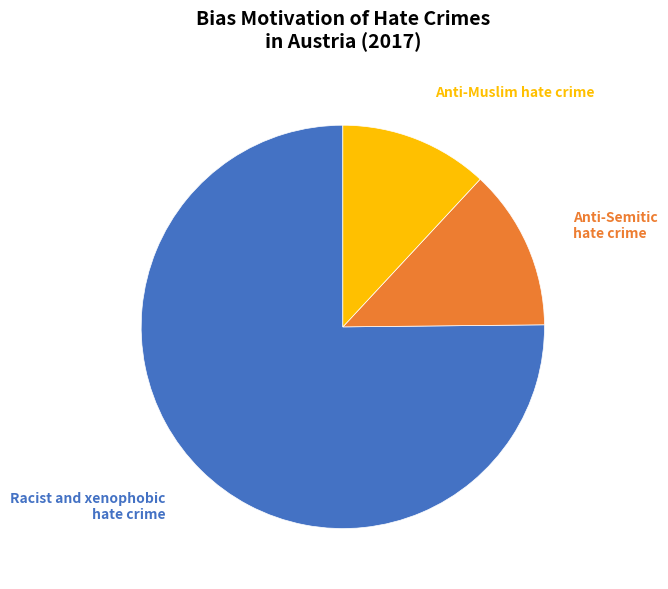

Between Anti-Semitic hate crime and Racist and xenophobic hate crime, which is larger?

Racist and xenophobic hate crime